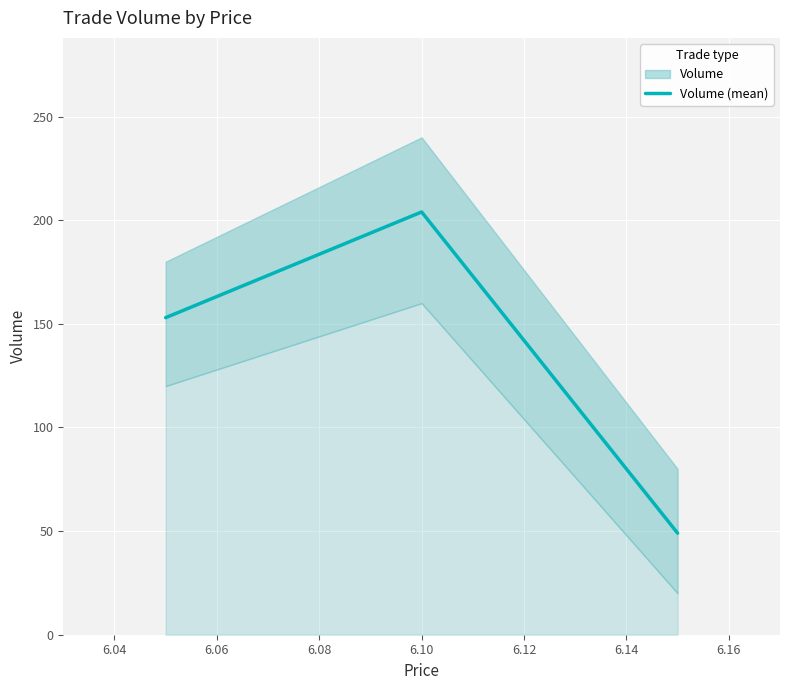

Reading left to right, list all the values displayed in this chart.

153	204	49